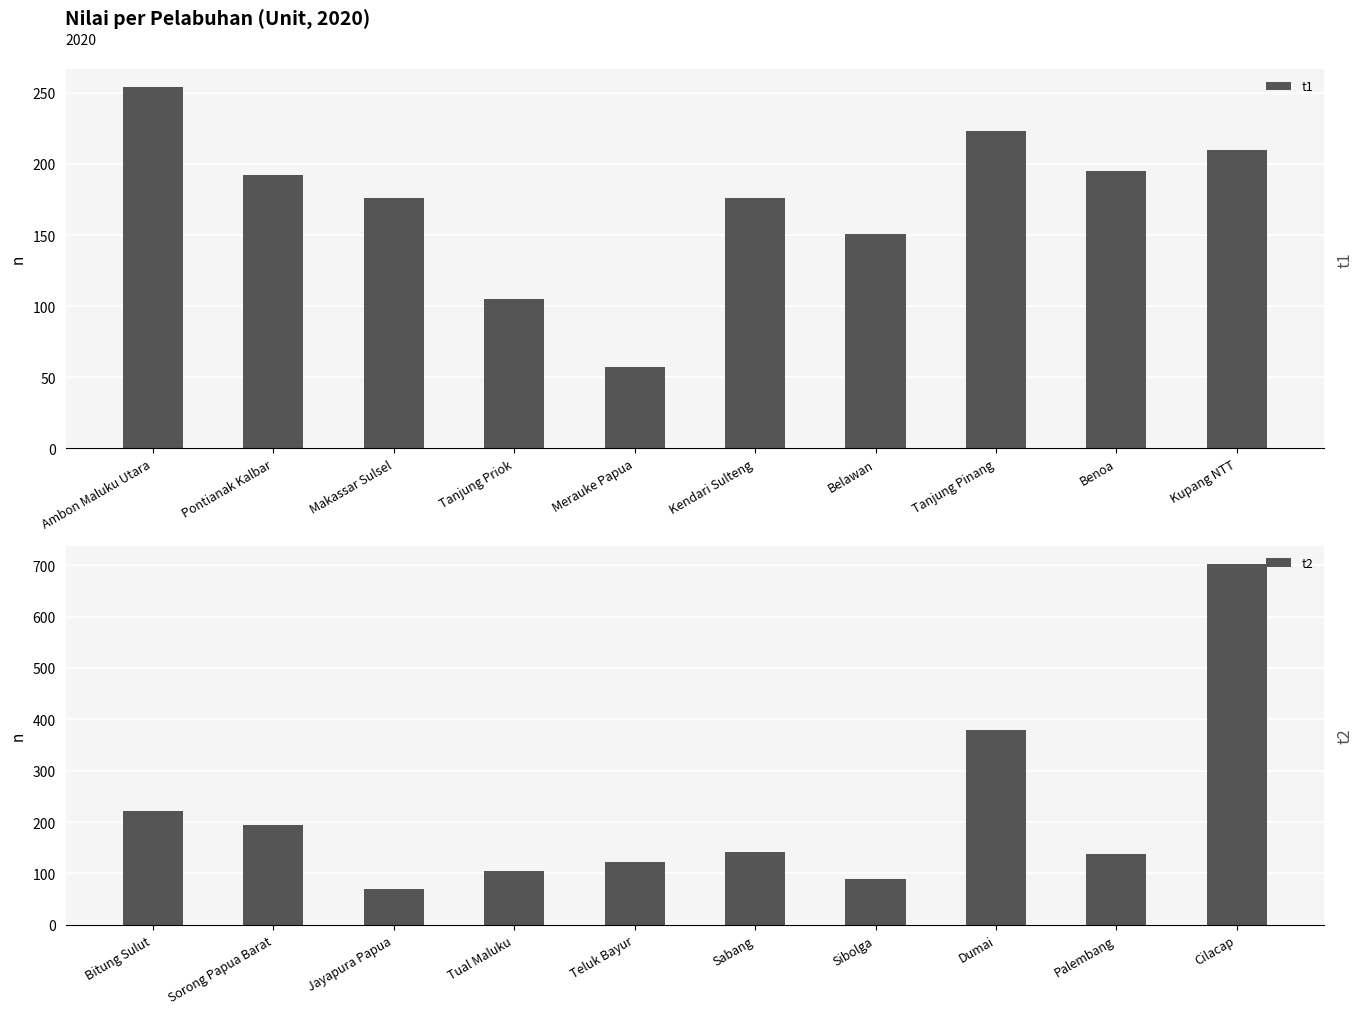

What is the average value of the t1 series?

174